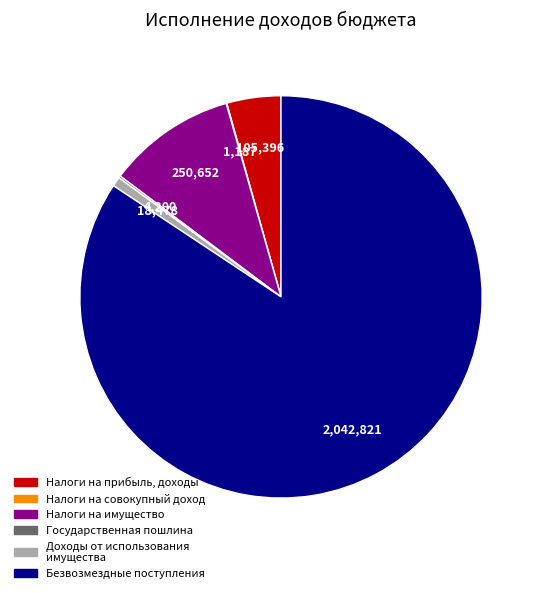

Is there a majority slice in this chart?

Yes